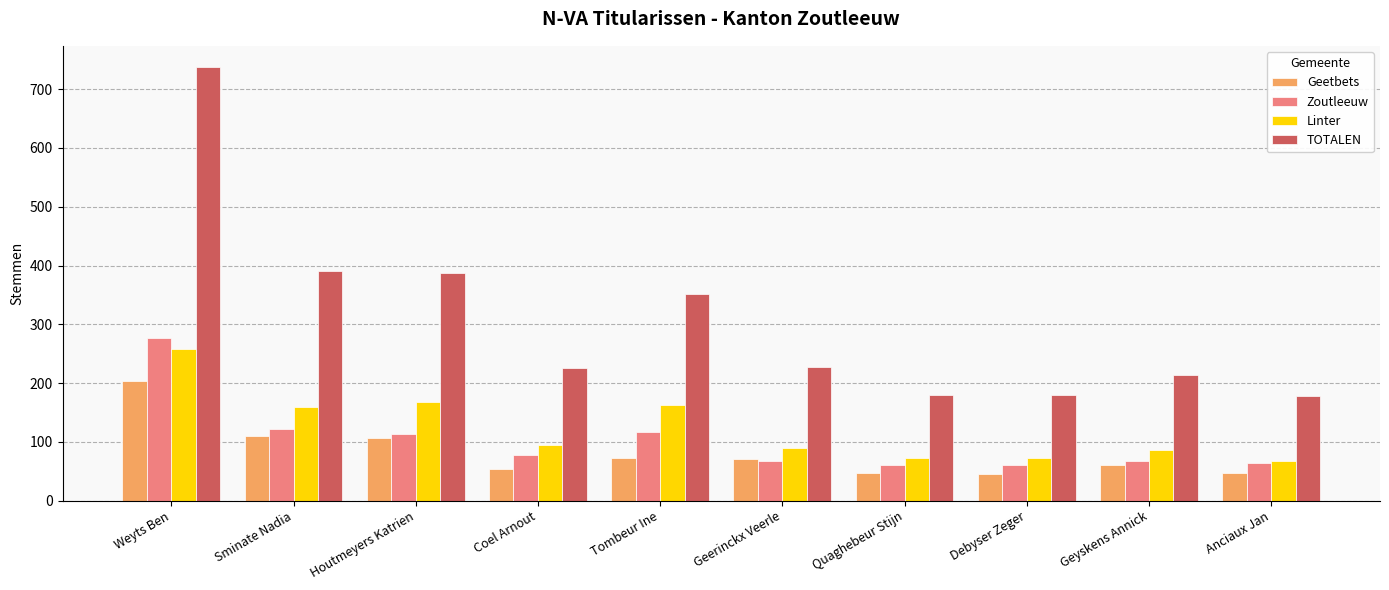

What is the difference between the maximum and minimum values in the Geetbets series?

157